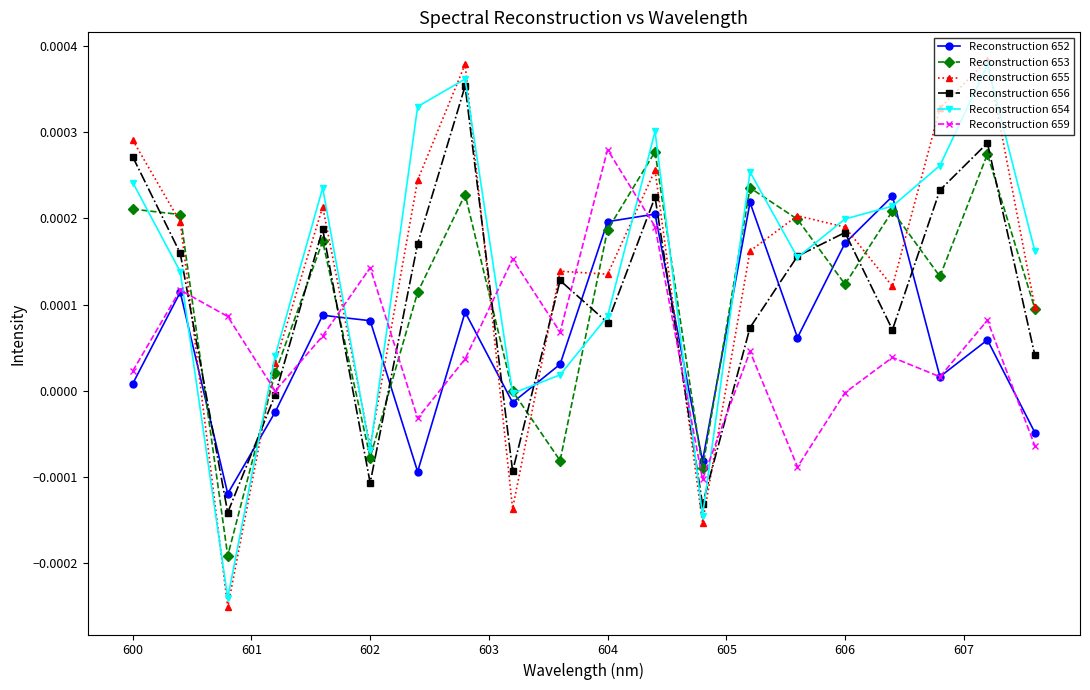

True or false: Reconstruction 656 and Reconstruction 652 intersect in this chart.

True